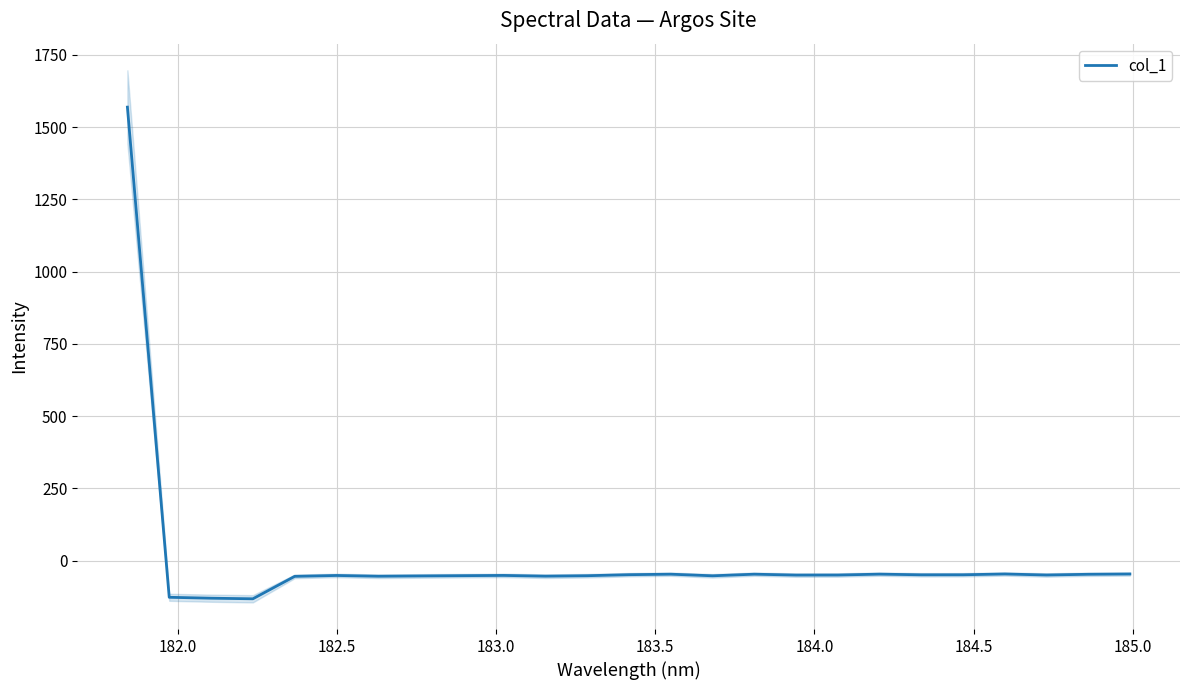

What is the lowest value of the col_1 series?

-132.1